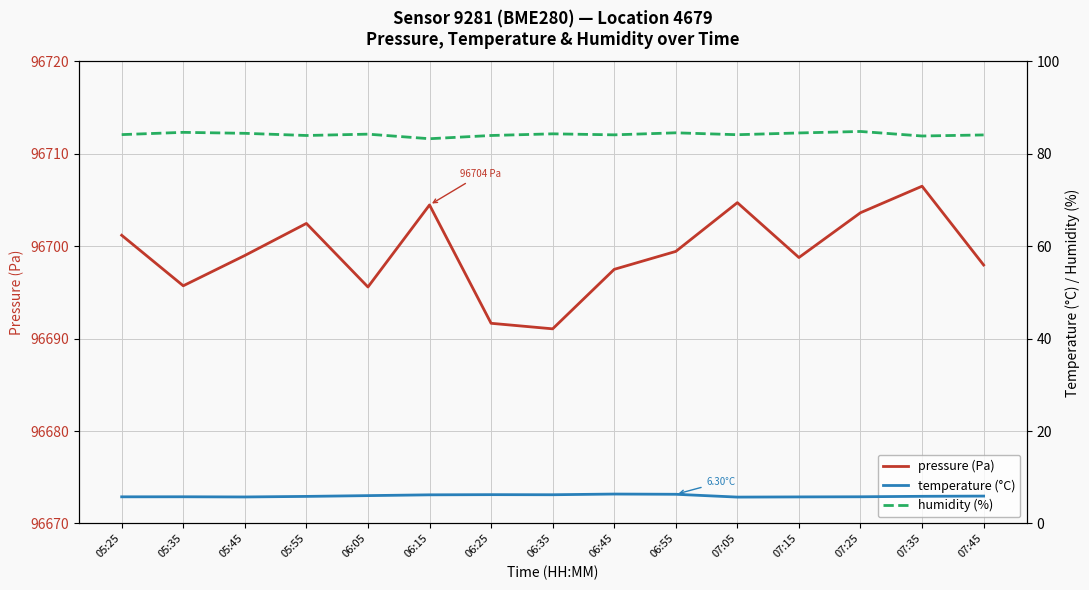

How many data points in humidity (%) are above 84?

11